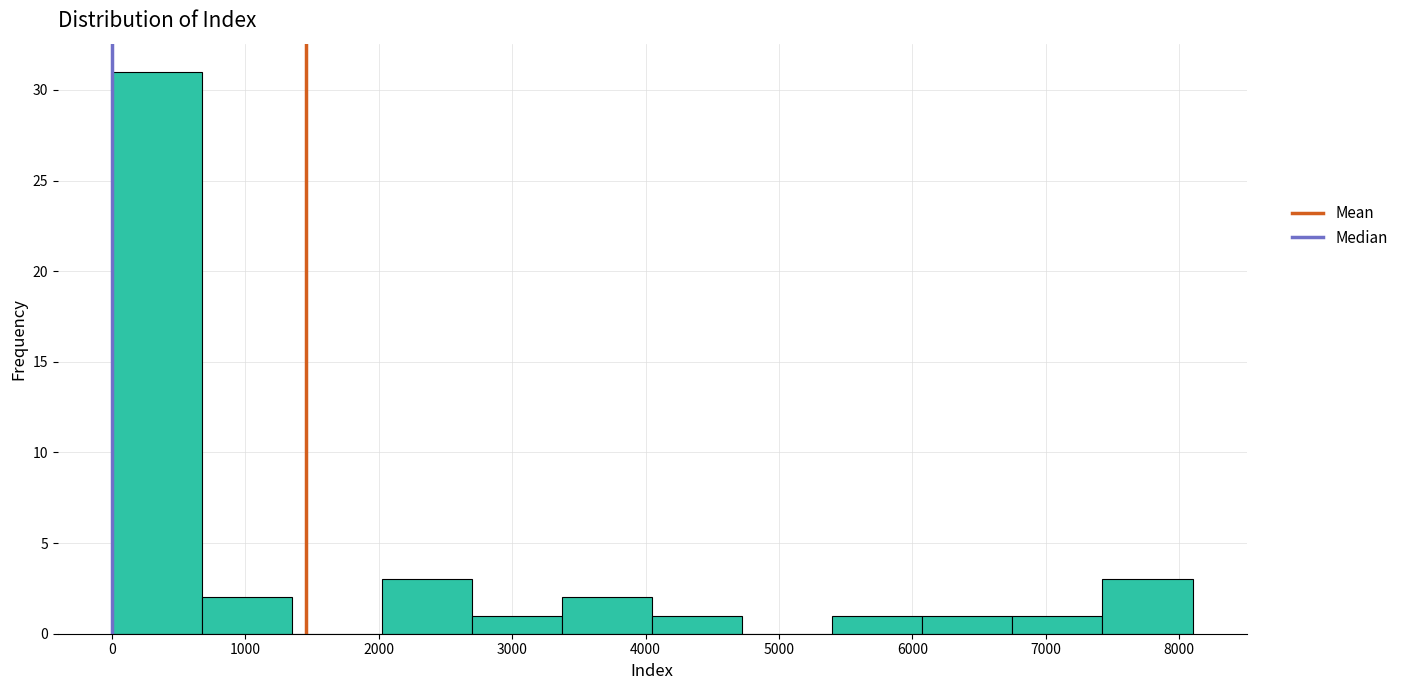

Which range on the x-axis has the tallest bar?

0 to 700